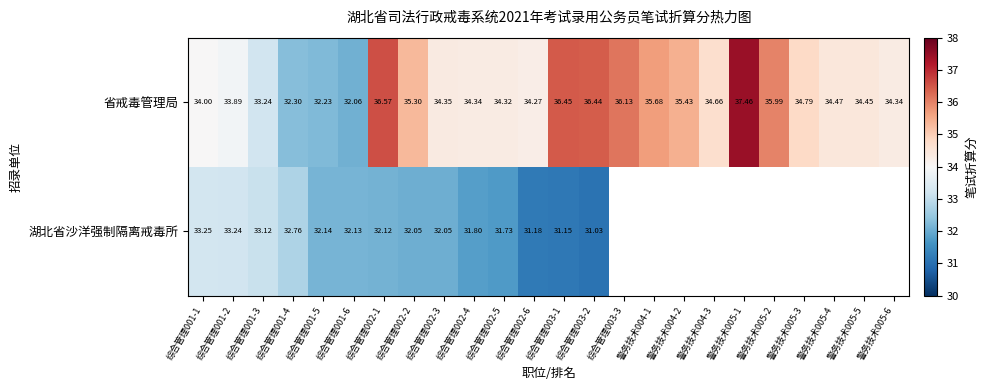

Is the value of 省戒毒管理局 at 警务技术005-6 greater than the value of 湖北省沙洋强制隔离戒毒所 at 综合管理002-3?

Yes